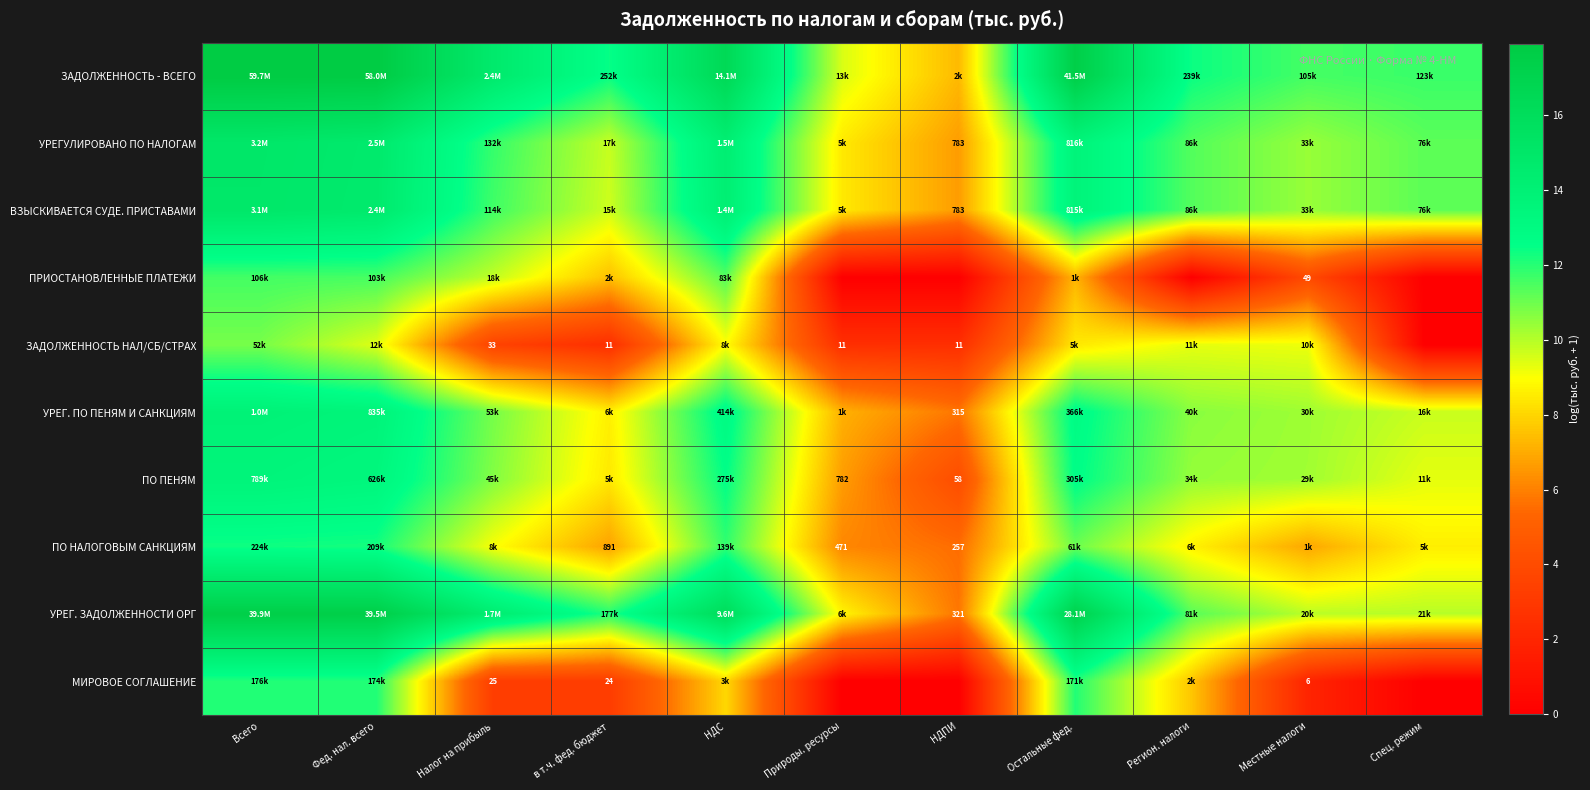

What is the difference between the ПО НАЛОГОВЫМ САНКЦИЯМ values at Фед. нал. всего and Спец. режим?

3.7